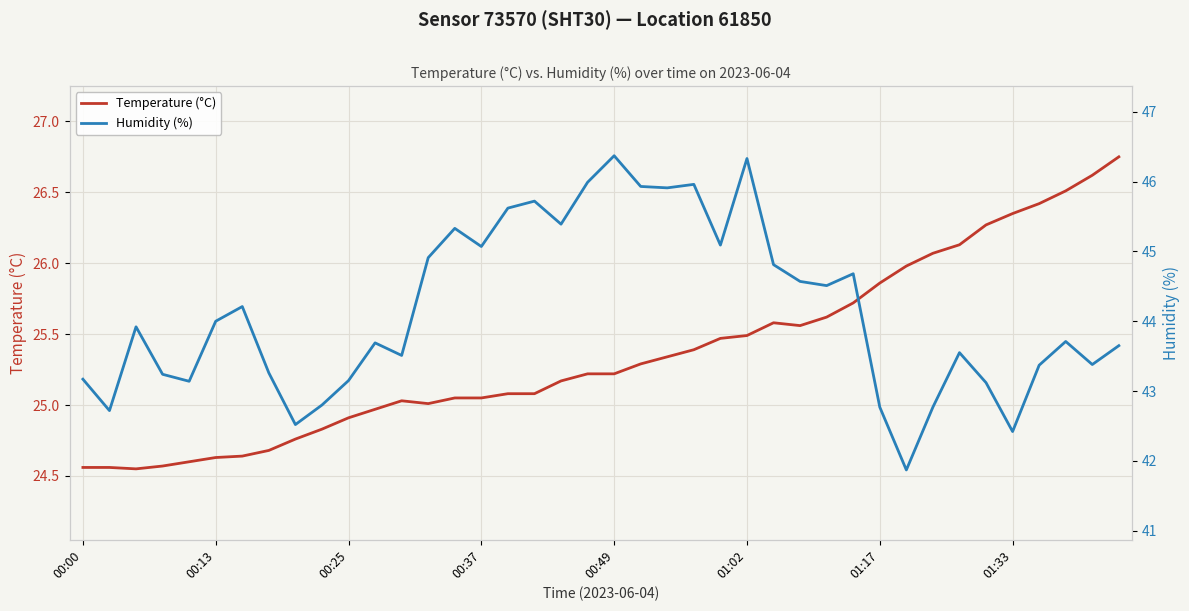

Reading right to left, what are all the values shown in this chart?

Temperature (°C): 26.8	26.6	26.5	26.4	26.4	26.3	26.1	26.1	26.0	25.9	25.7	25.6	25.6	25.6	25.5	25.5	25.4	25.3	25.3	25.2	25.2	25.2	25.1	25.1	25.1	25.1	25.0	25.0	25.0	24.9	24.8	24.8	24.7	24.6	24.6	24.6	24.6	24.6	24.6	24.6
Humidity (%): 43.6	43.4	43.7	43.4	42.4	43.1	43.5	42.8	41.9	42.8	44.7	44.5	44.6	44.8	46.3	45.1	46.0	45.9	45.9	46.4	46.0	45.4	45.7	45.6	45.1	45.3	44.9	43.5	43.7	43.1	42.8	42.5	43.3	44.2	44.0	43.1	43.2	43.9	42.7	43.2